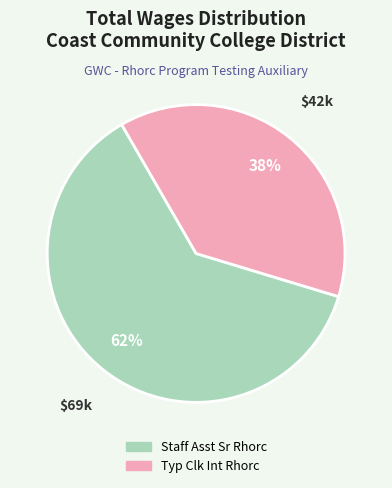

Is there a majority slice in this chart?

Yes